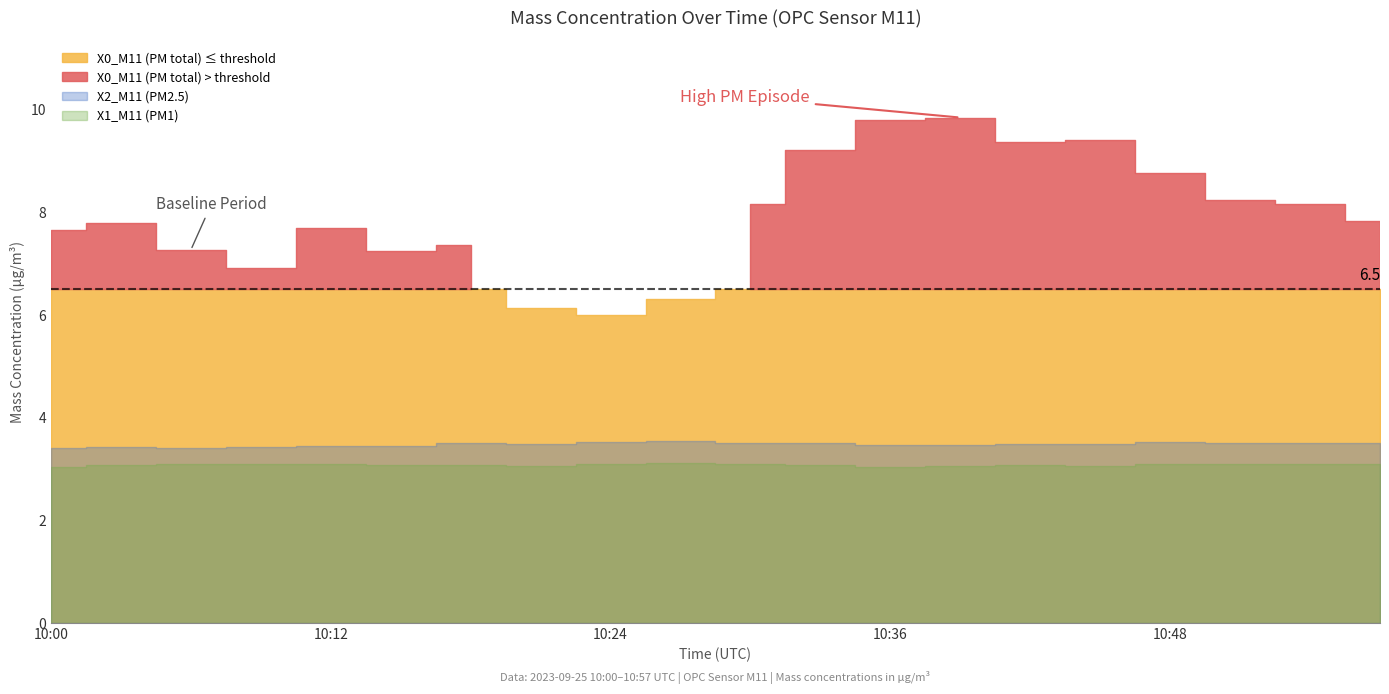

What is the value of the X1_M11 (PM1) point at the 10th from the left?

3.1